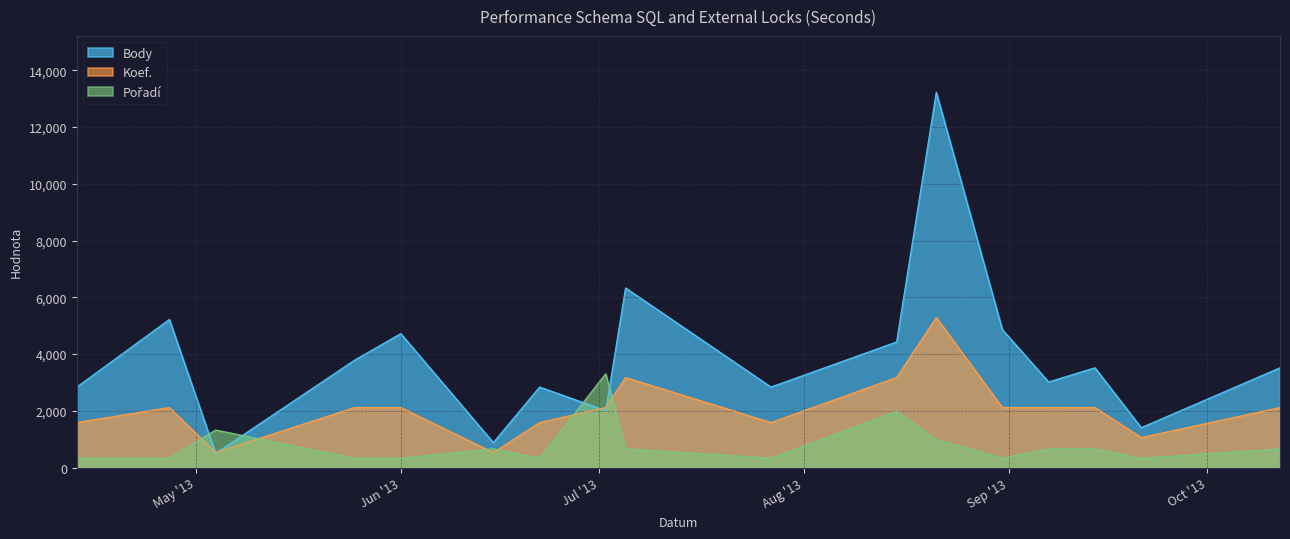

How many intersections are there between Koef. and Pořadí?

6